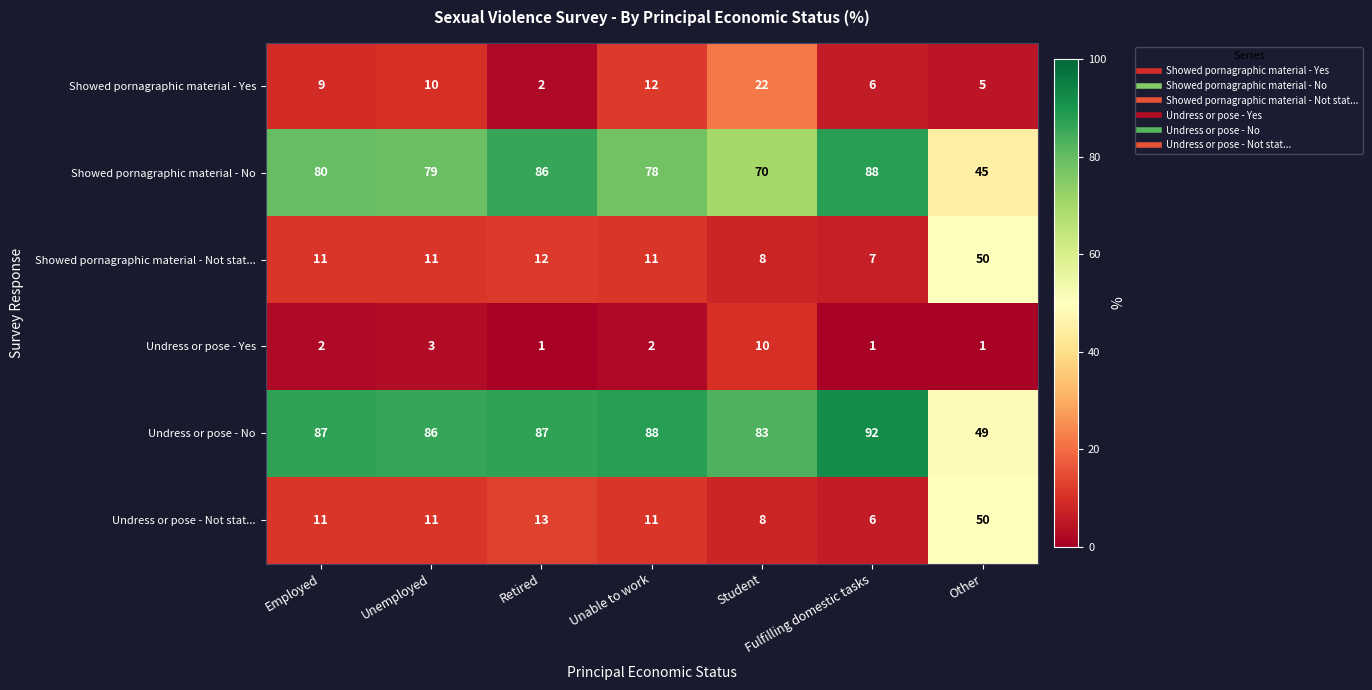

Count the number of data series in this chart.

6